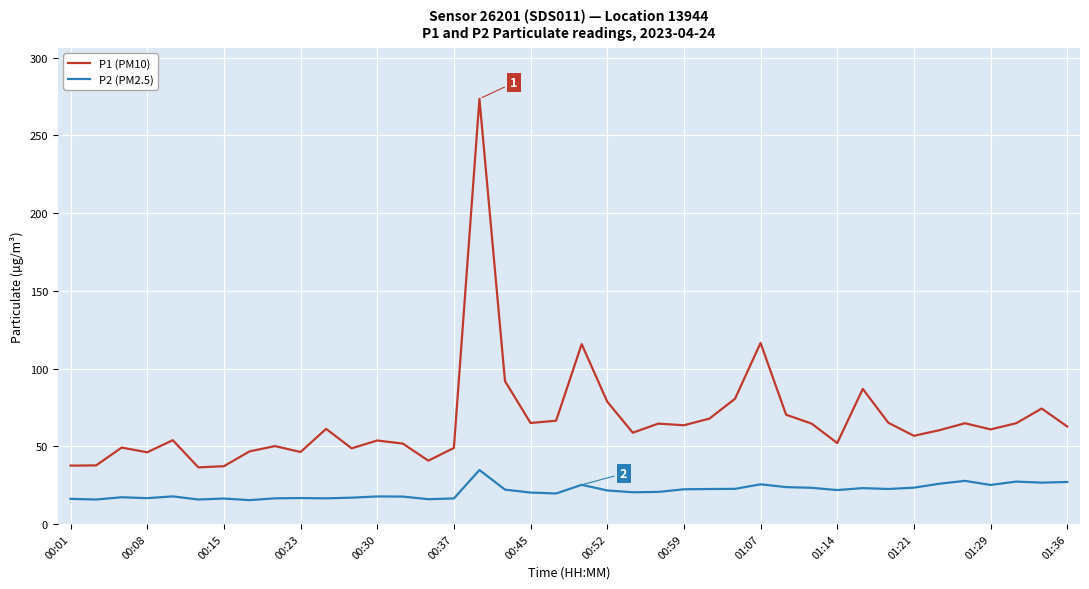

Which series has the largest total across all categories?

P1 (PM10)